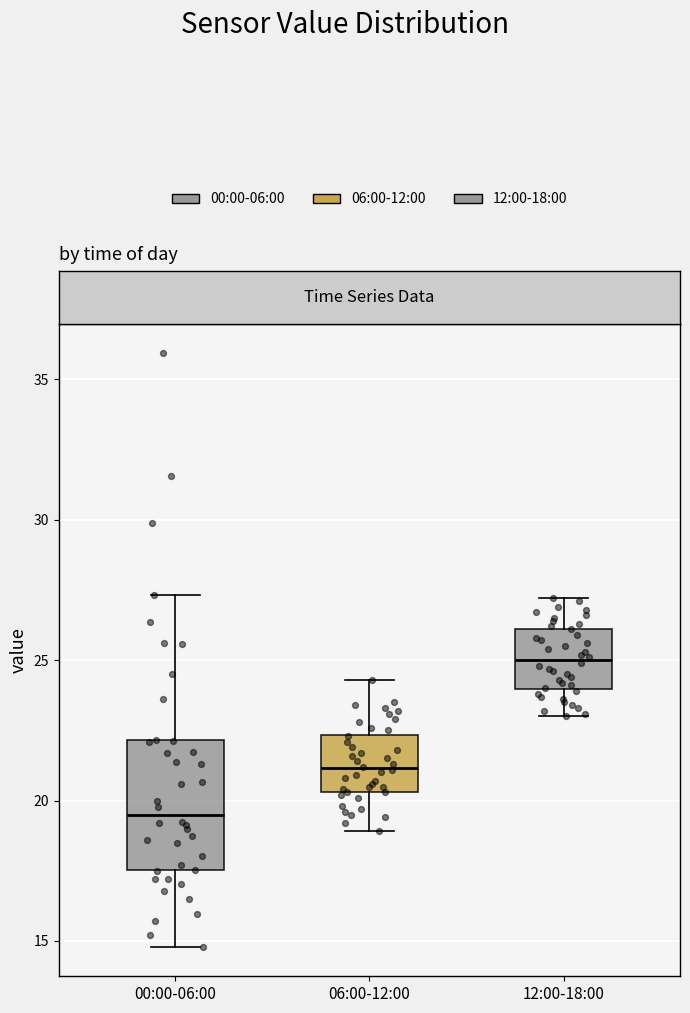

Which box has the lowest median line?

00:00-06:00